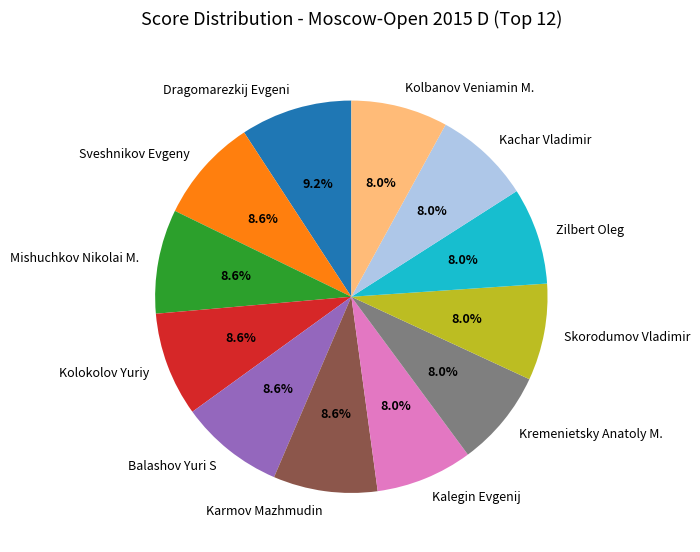

How many slices are in this pie chart?

12